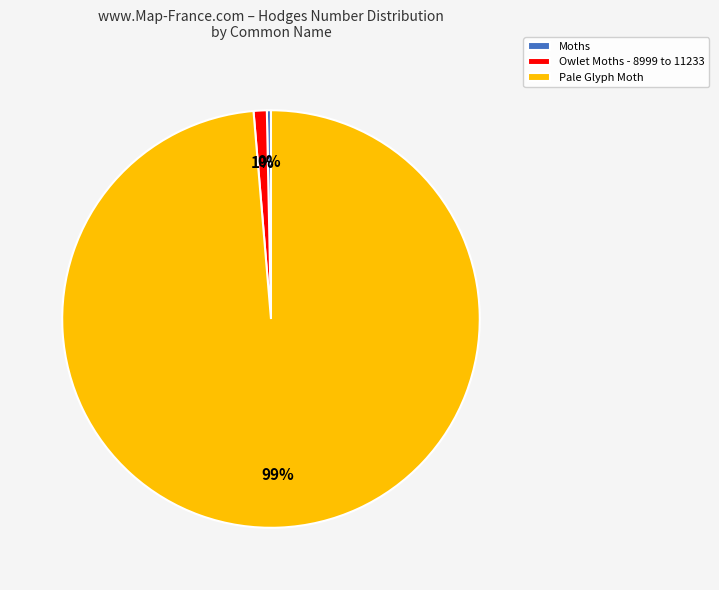

Which category has the smallest portion of the pie?

Moths